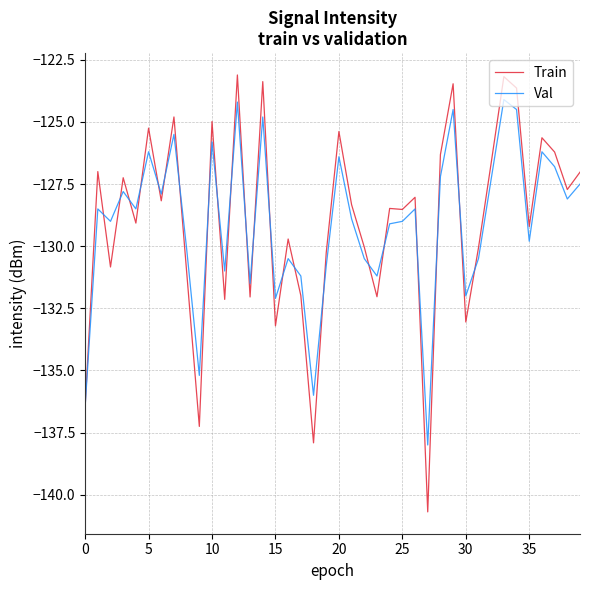

Rank the series by their maximum value, from highest to lowest.

Train, Val